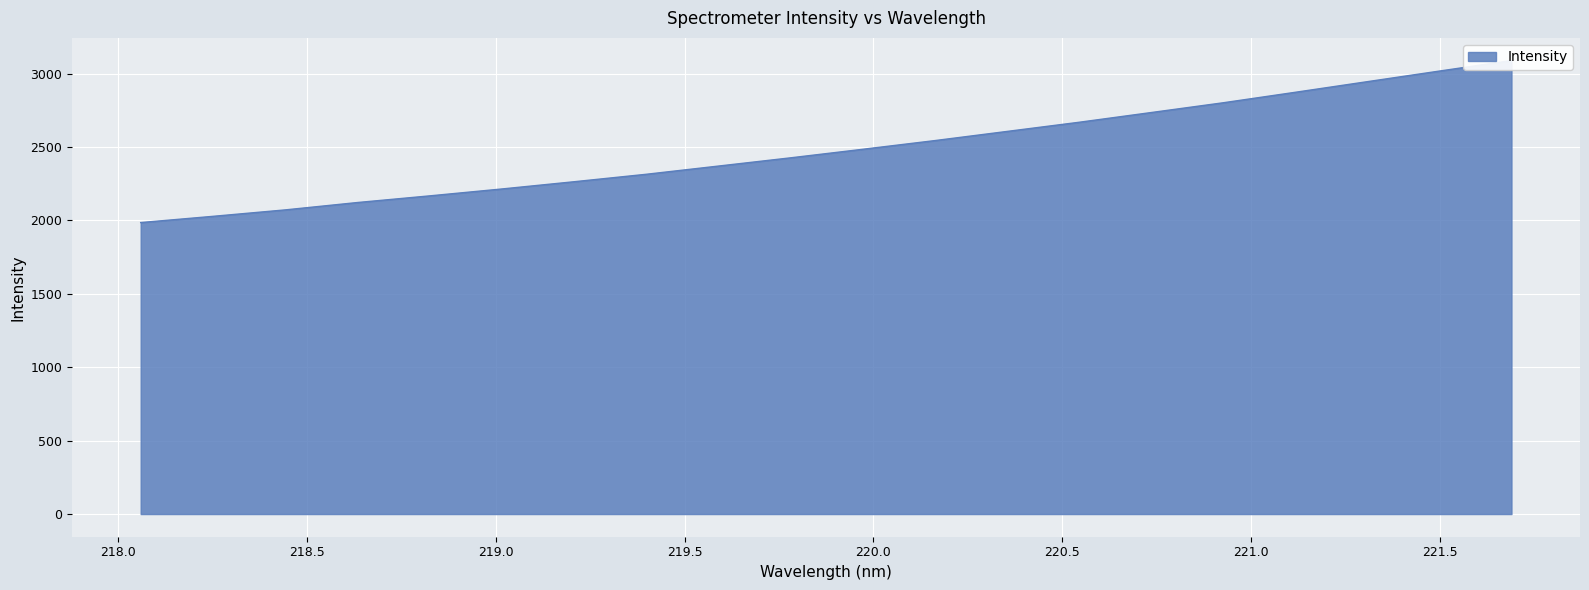

Rank the categories by value from lowest to highest.

218.0596, 218.2508, 218.442, 218.6332, 218.8244, 219.0156, 219.2067, 219.3979, 219.589, 219.7801, 219.9712, 220.1623, 220.3533, 220.5444, 220.7354, 220.9264, 221.1174, 221.3083, 221.4993, 221.6902